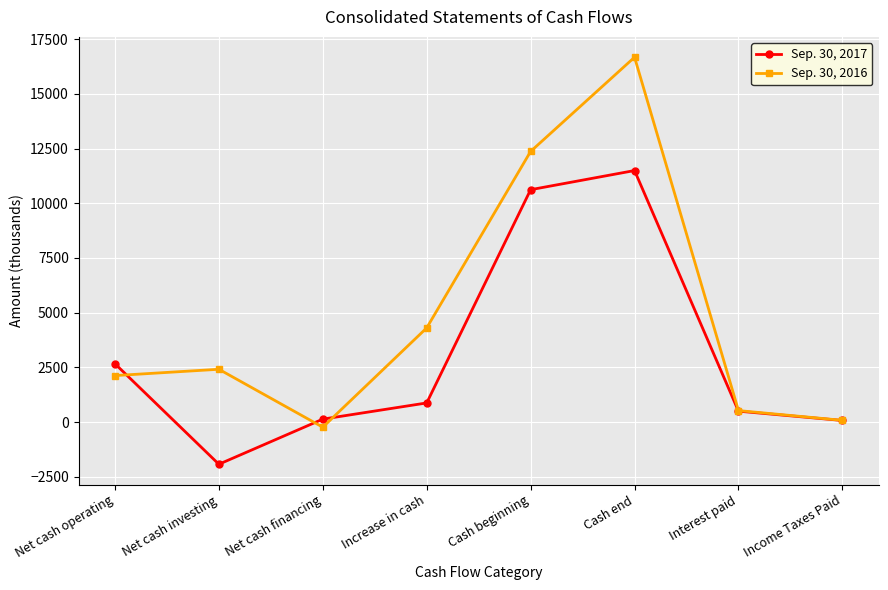

The Sep. 30, 2016 series shows 11514 at Cash end. True or false?

False